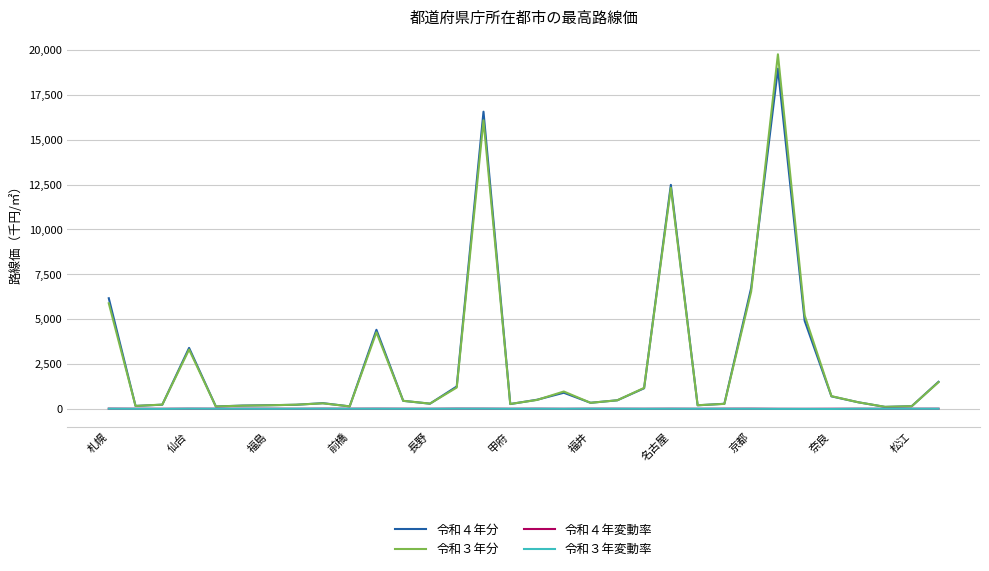

Which series has the largest range (max minus min)?

令和３年分